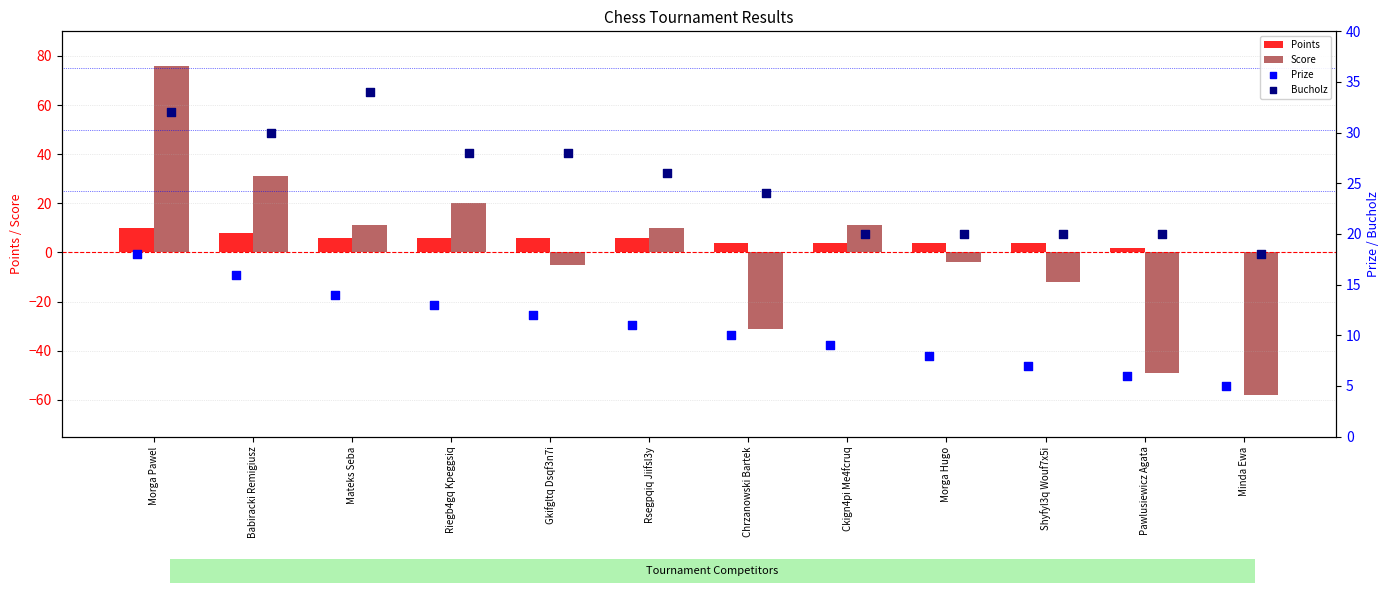

What is the sum of all Points values?

60